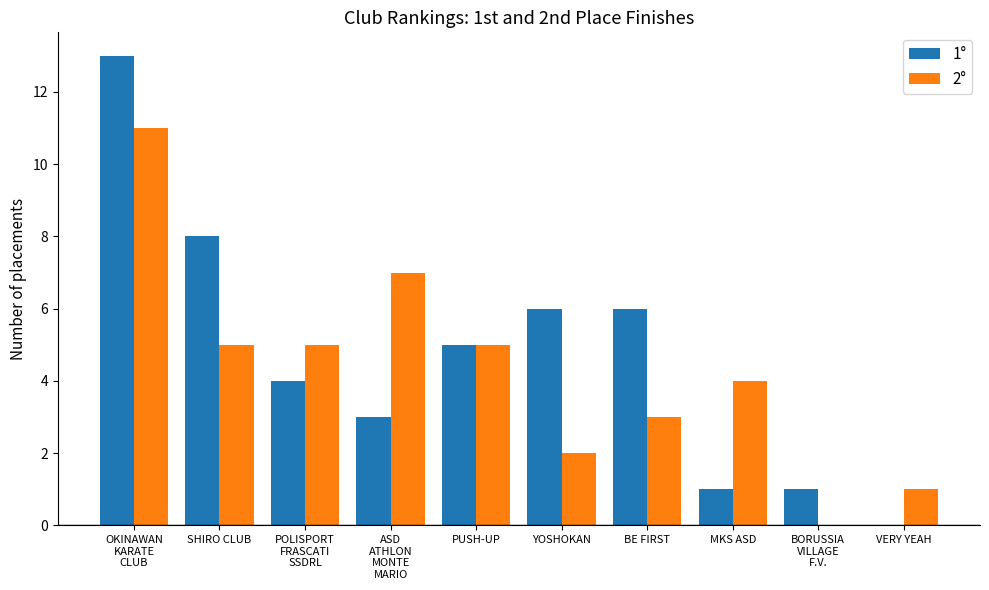

At which category is the sum across all series the highest?

OKINAWAN
KARATE
CLUB